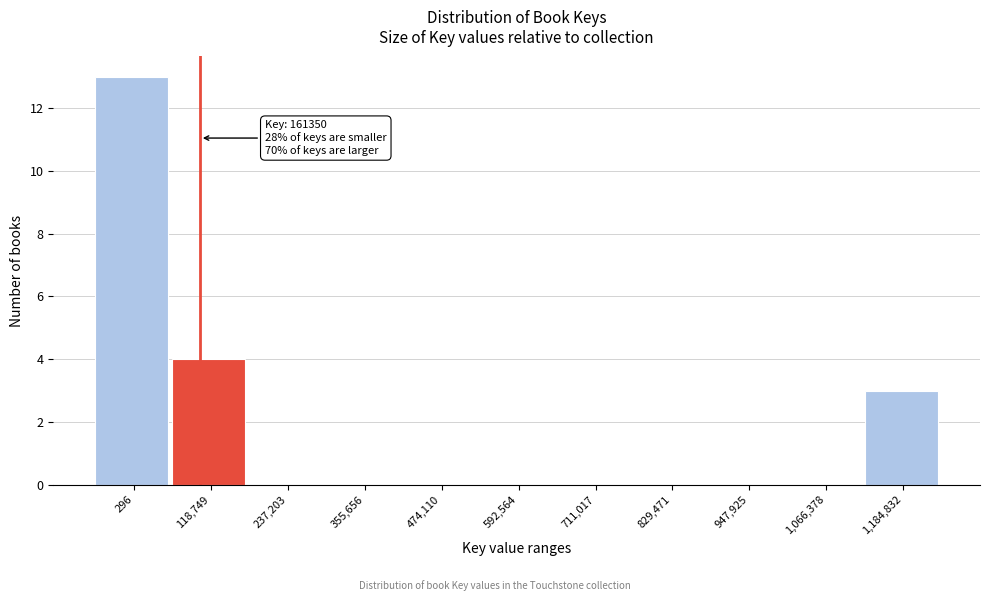

Reading right to left, extract all data points from this chart.

1,184,832=3	1,066,378=0	947,925=0	829,471=0	711,017=0	592,564=0	474,110=0	355,656=0	237,203=0	118,749=4	296=13